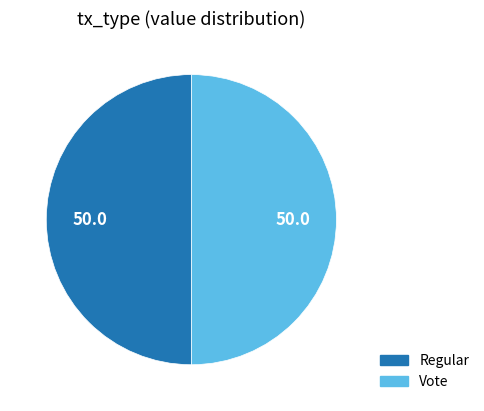

Approximately how many times larger is the value at Regular compared to Vote?

1.0